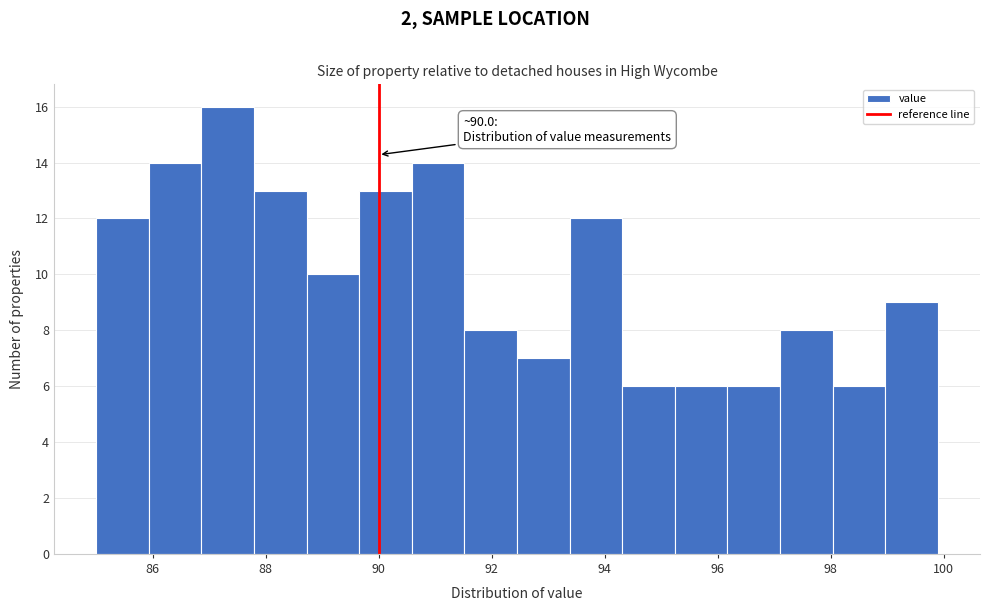

Over which range of the x-axis is the bar tallest?

86.8 to 87.8